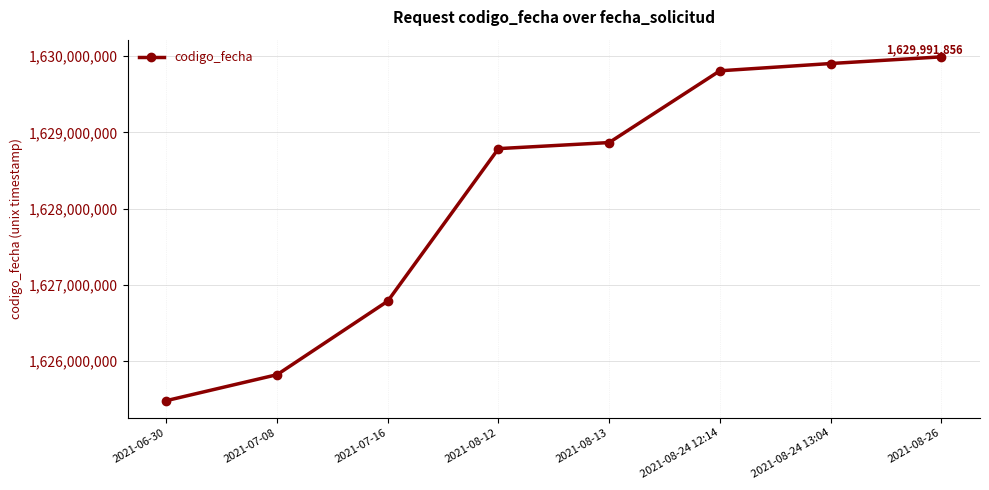

The chart shows a value of 2633125634 at 2021-08-24 12:14. True or false?

False